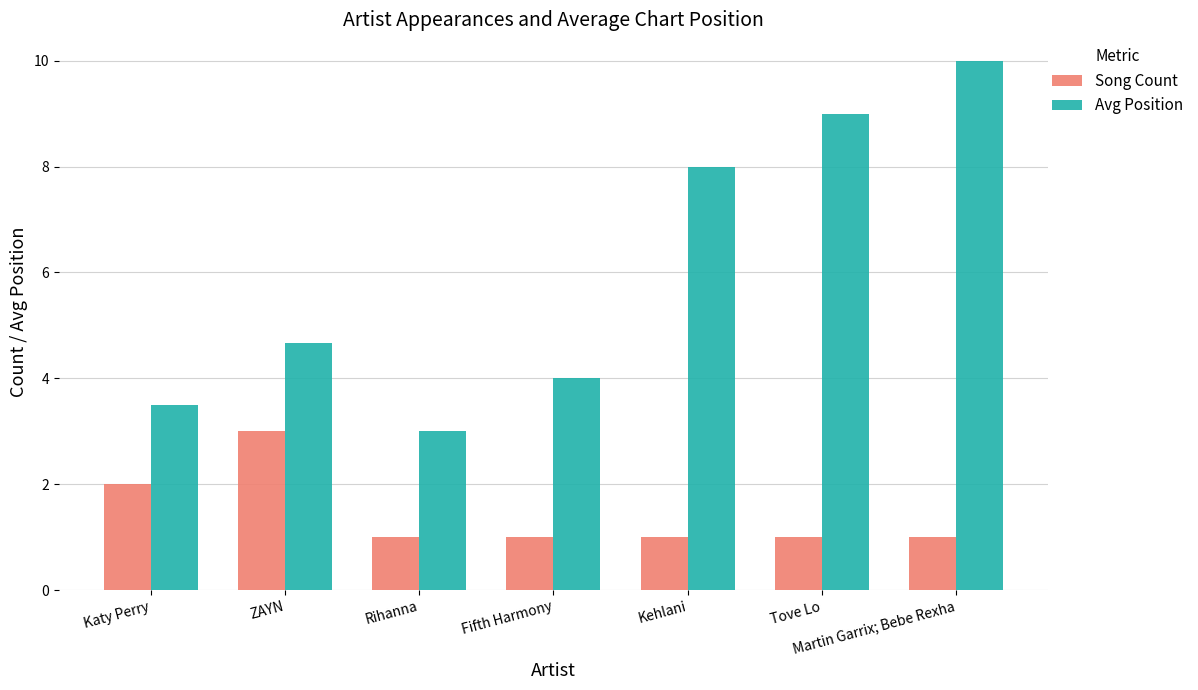

What is the difference between the highest and lowest values at Katy Perry?

1.5